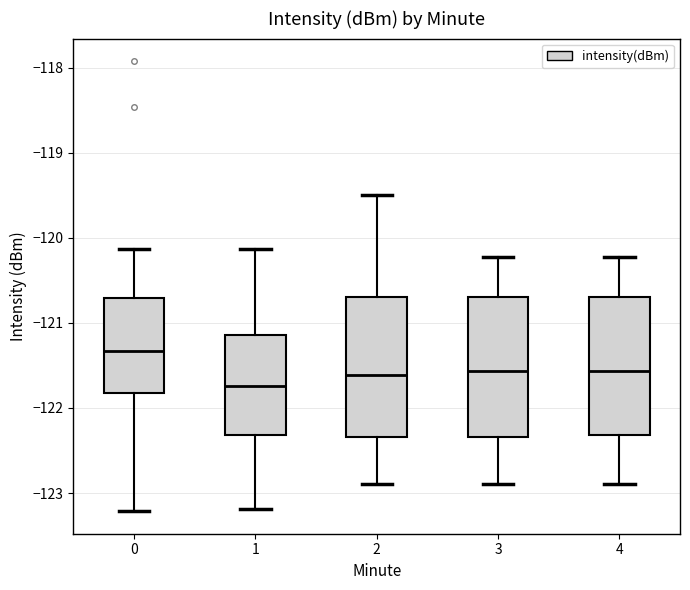

Which box's median line is the highest?

0